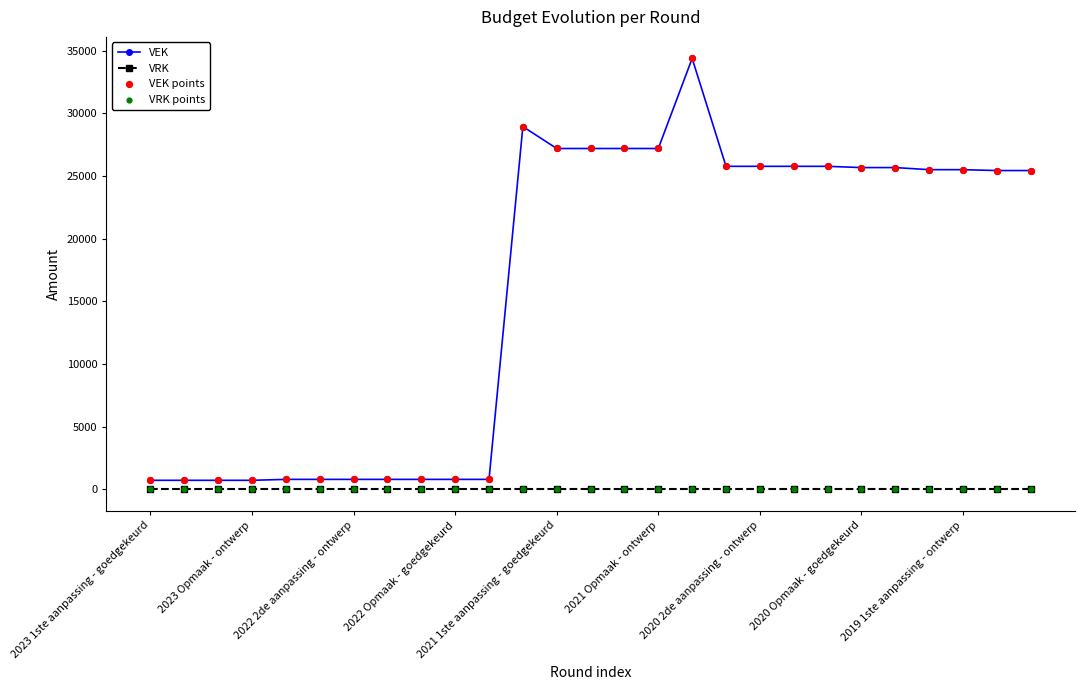

Which series has the widest spread of values?

VEK